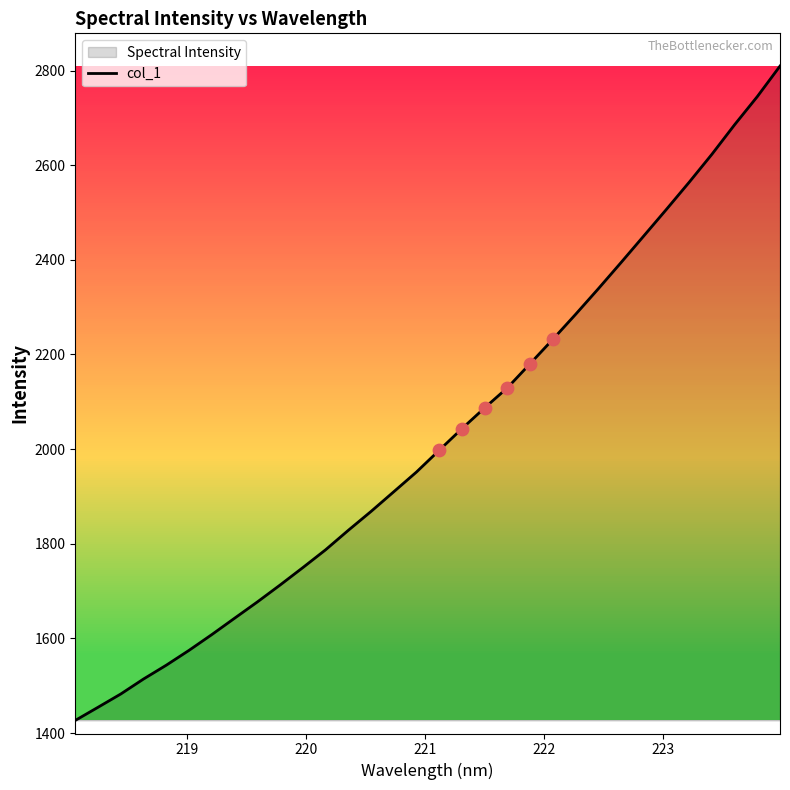

What is the difference between the maximum and minimum values?

1382.6